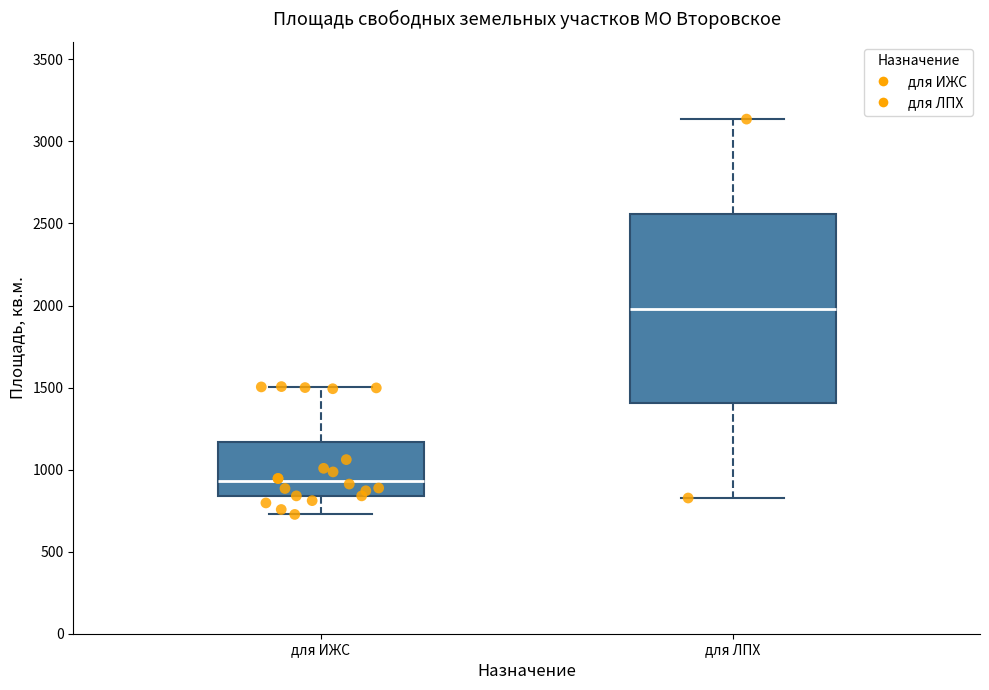

Reading left to right, transcribe this box plot: for each box, give where its median line is, the range the box spans, and where its two whiskers end, as read against the y-axis. The values are not printed on the chart, so give them approximately, as read against the axis.

для ИЖС: median 950, box 850 to 1150, whiskers 750 to 1500
для ЛПХ: median 2000, box 1400 to 2550, whiskers 850 to 3150